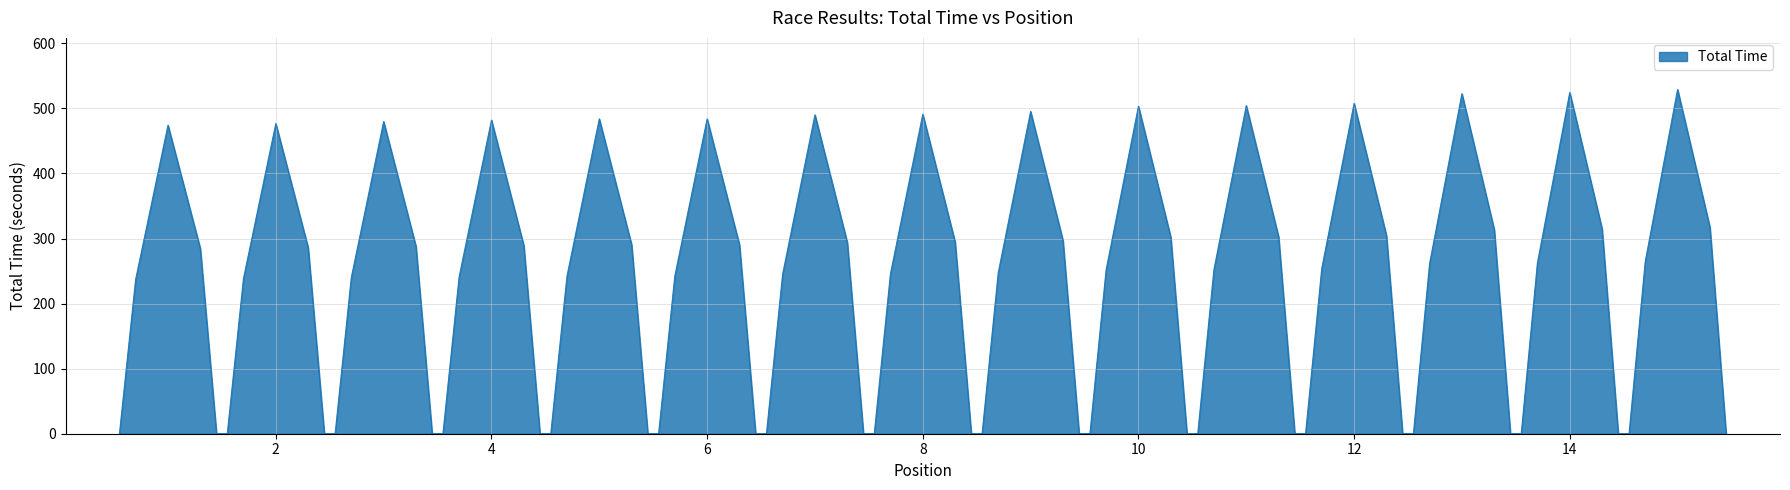

How many lines are shown in the chart?

1